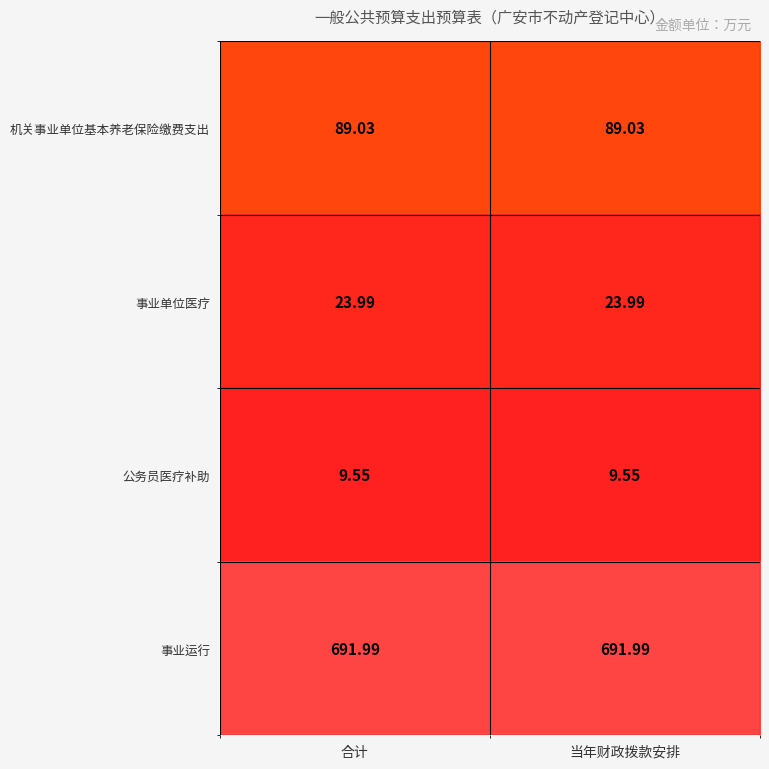

At 当年财政拨款安排, list the series in order from smallest to largest.

公务员医疗补助, 事业单位医疗, 机关事业单位基本养老保险缴费支出, 事业运行